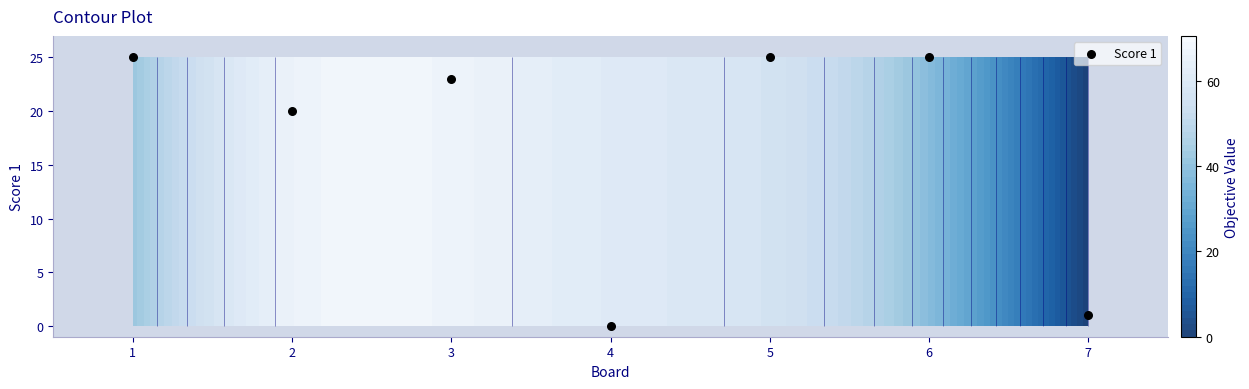

What is the sum of all values?

119